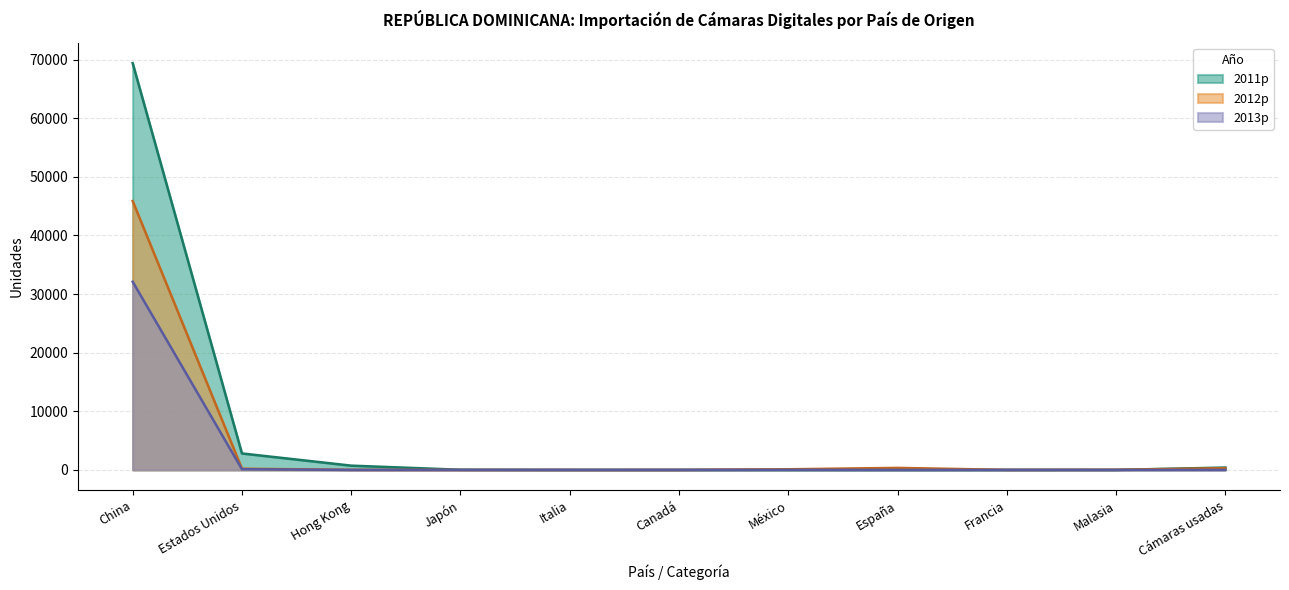

What is the label of the 1st point from the right?

Cámaras usadas